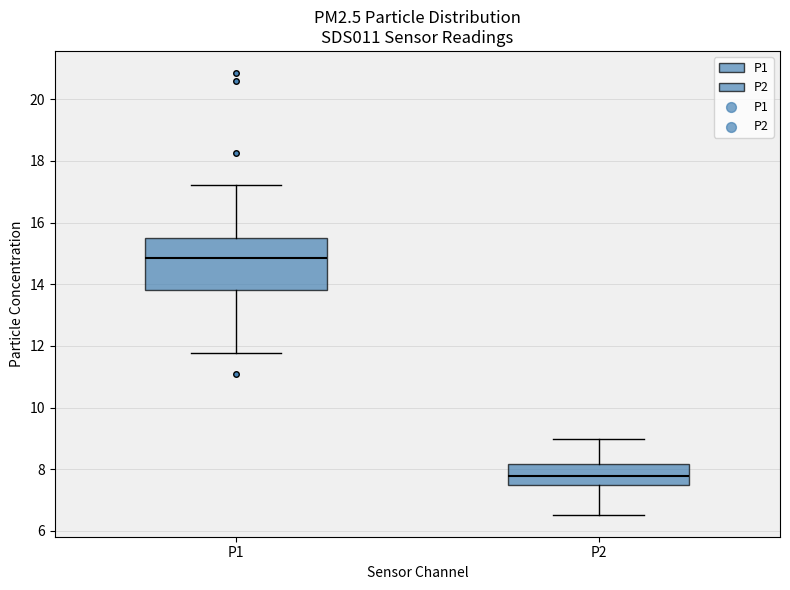

Where does the lower whisker of the box for P1 end on the y-axis? The values are not printed on the chart, so give them approximately, as read against the axis.

11.8